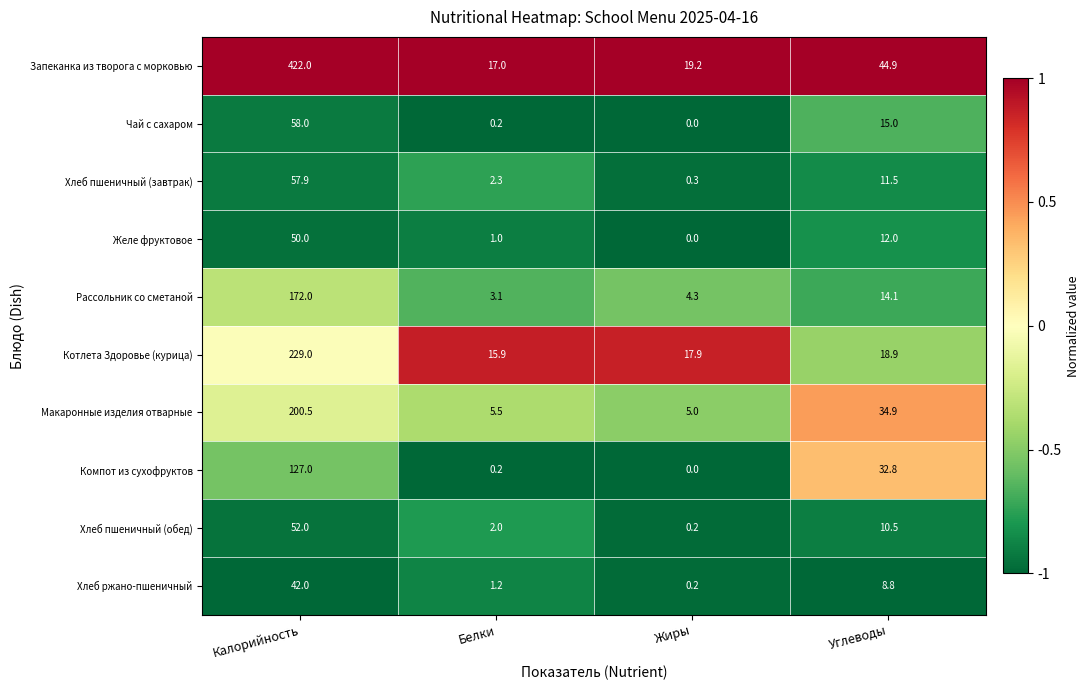

At which category is the sum across all series the highest?

Калорийность